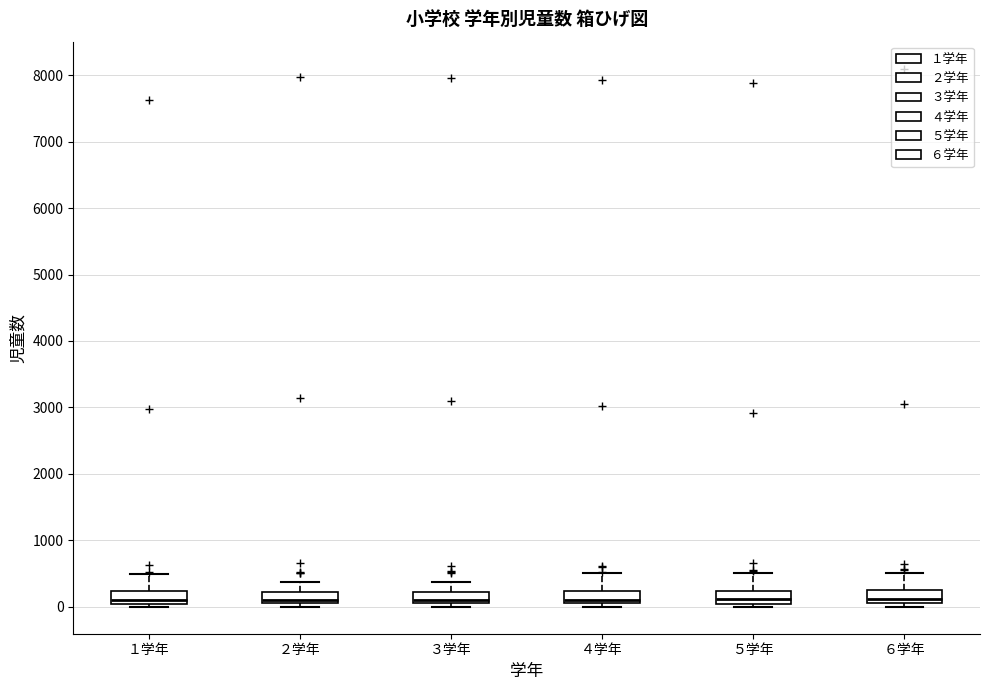

Reading left to right, read every box against the y-axis: the position of its median line, the range the box covers, and the ends of its whiskers. The values are not printed on the chart, so give them approximately, as read against the axis.

１学年: median 100, box 0 to 200, whiskers 0 (just below the box's lower edge) to 500
２学年: median 100 (just above the box's lower edge), box 100 to 200, whiskers 0 to 400
３学年: median 100 (just above the box's lower edge), box 100 to 200, whiskers 0 to 400
４学年: median 100 (just above the box's lower edge), box 100 to 200, whiskers 0 to 500
５学年: median 100, box 0 to 200, whiskers 0 (just below the box's lower edge) to 500
６学年: median 100 (just above the box's lower edge), box 100 to 200, whiskers 0 to 500